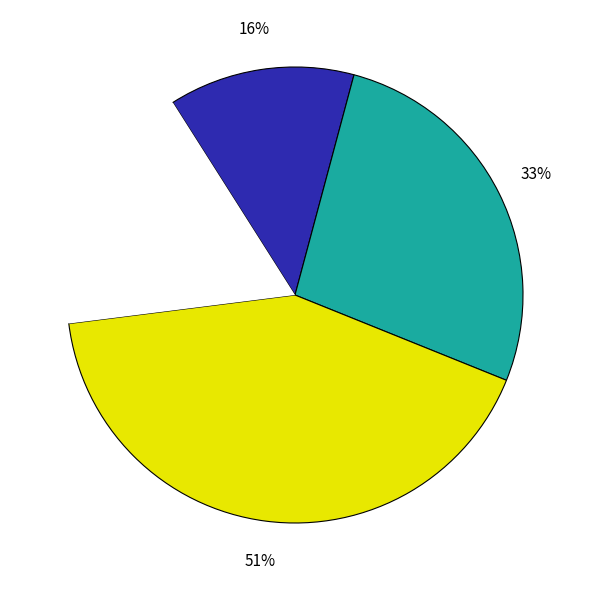

Which slice is the largest?

2 блюдо